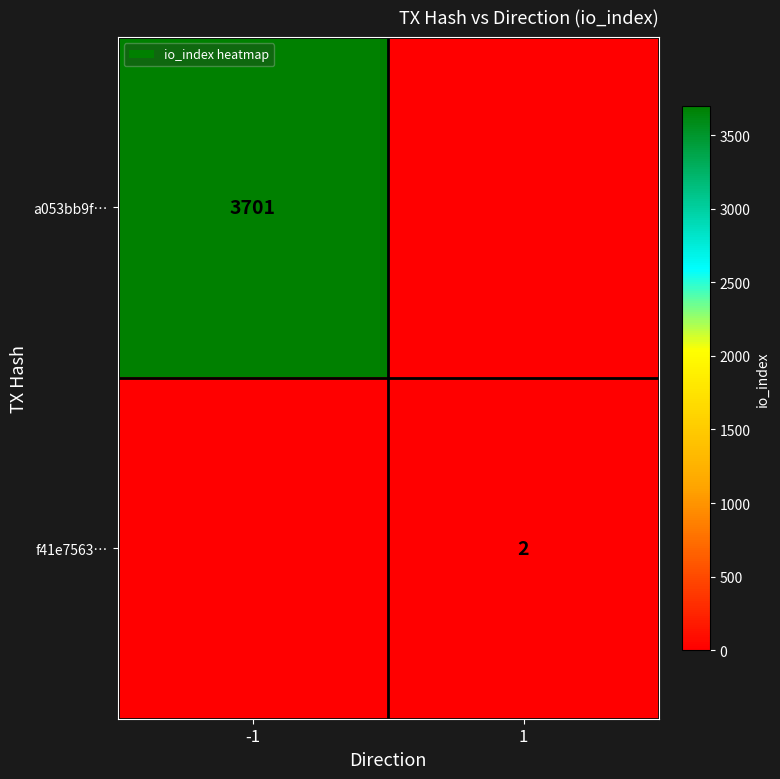

True or false: a053bb9f… has a value of 5780 at -1.

False